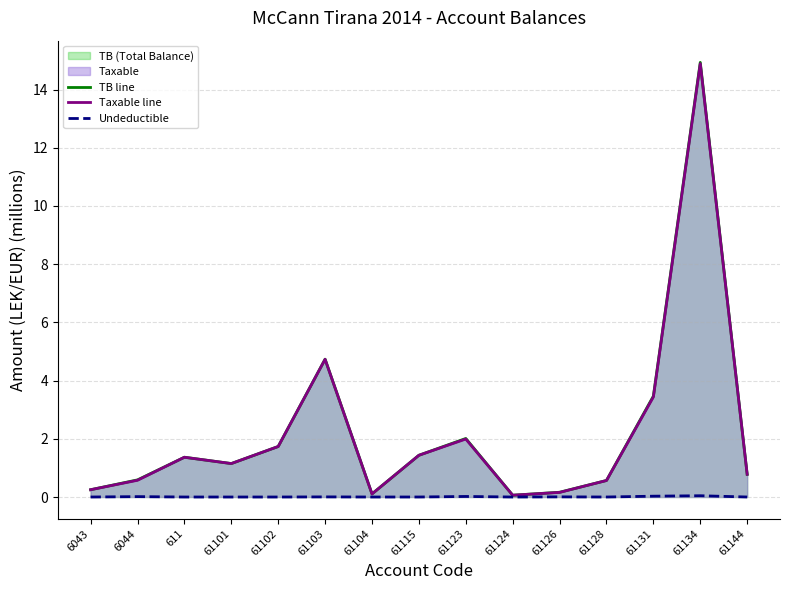

At which label is TB line closest to 7?

61103